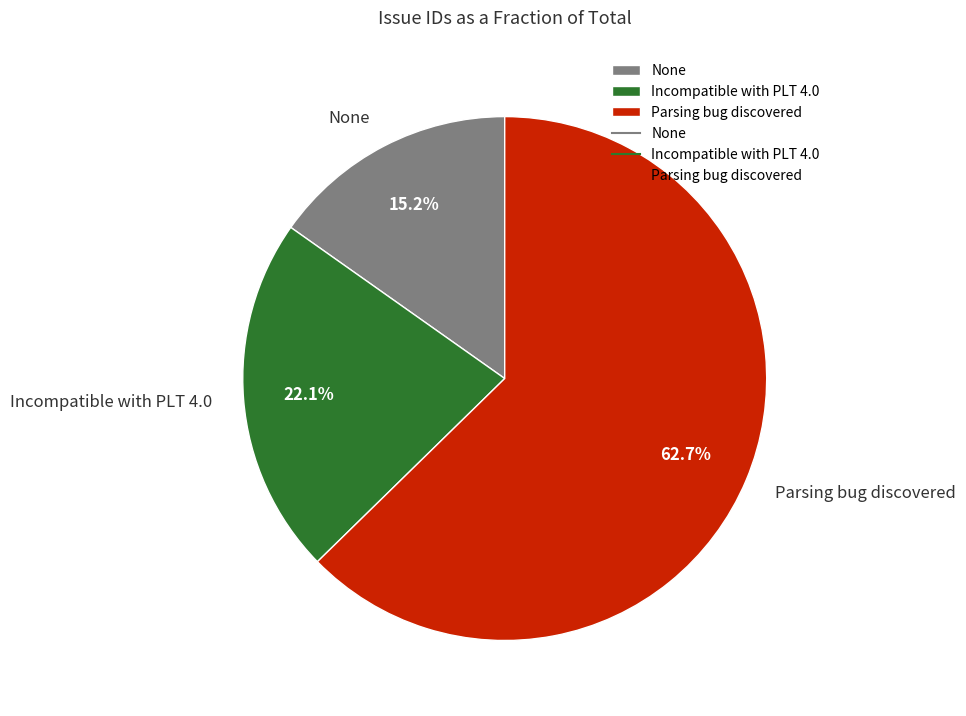

Count the number of slices in the pie.

3